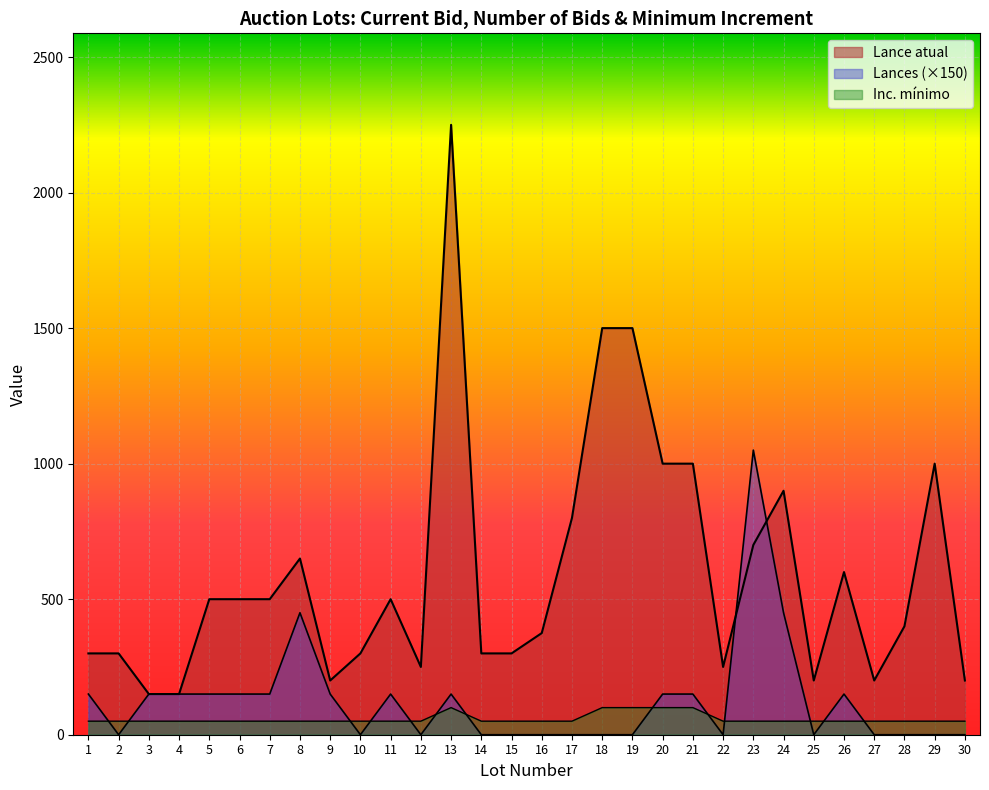

True or false: Lances has more than 1 interior local peaks.

True